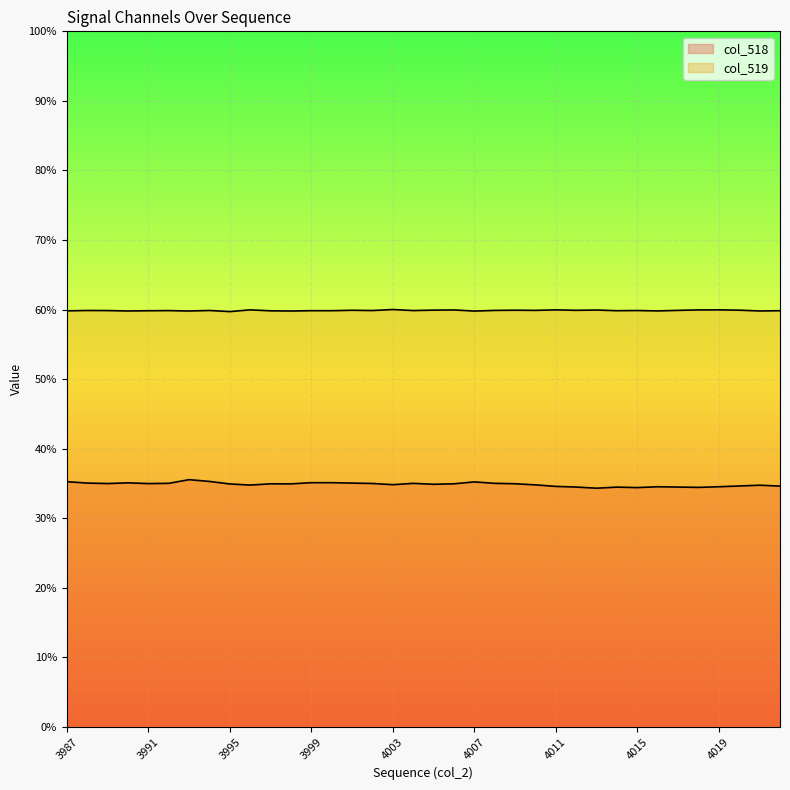

The value of col_519 at 4009 is 24166. True or false?

False